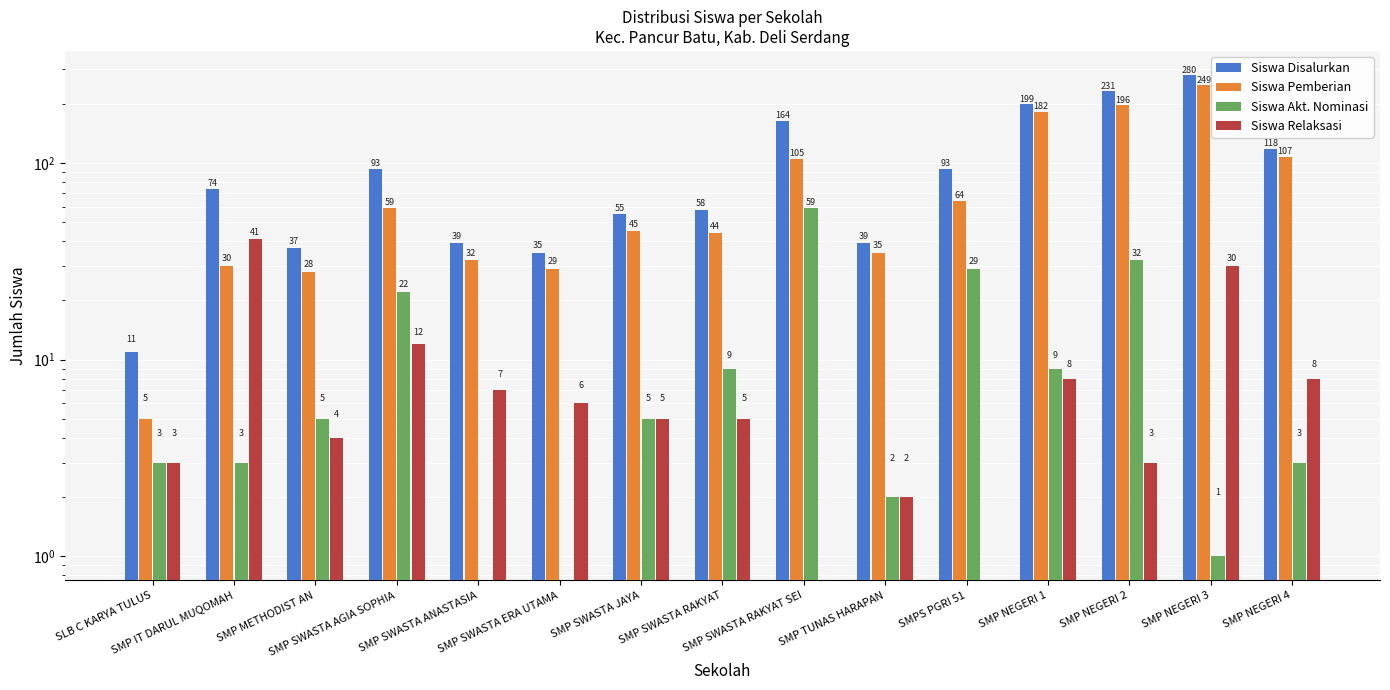

Rank the series at SMP NEGERI 2 from lowest to highest value.

Siswa Relaksasi, Siswa Akt. Nominasi, Siswa Pemberian, Siswa Disalurkan